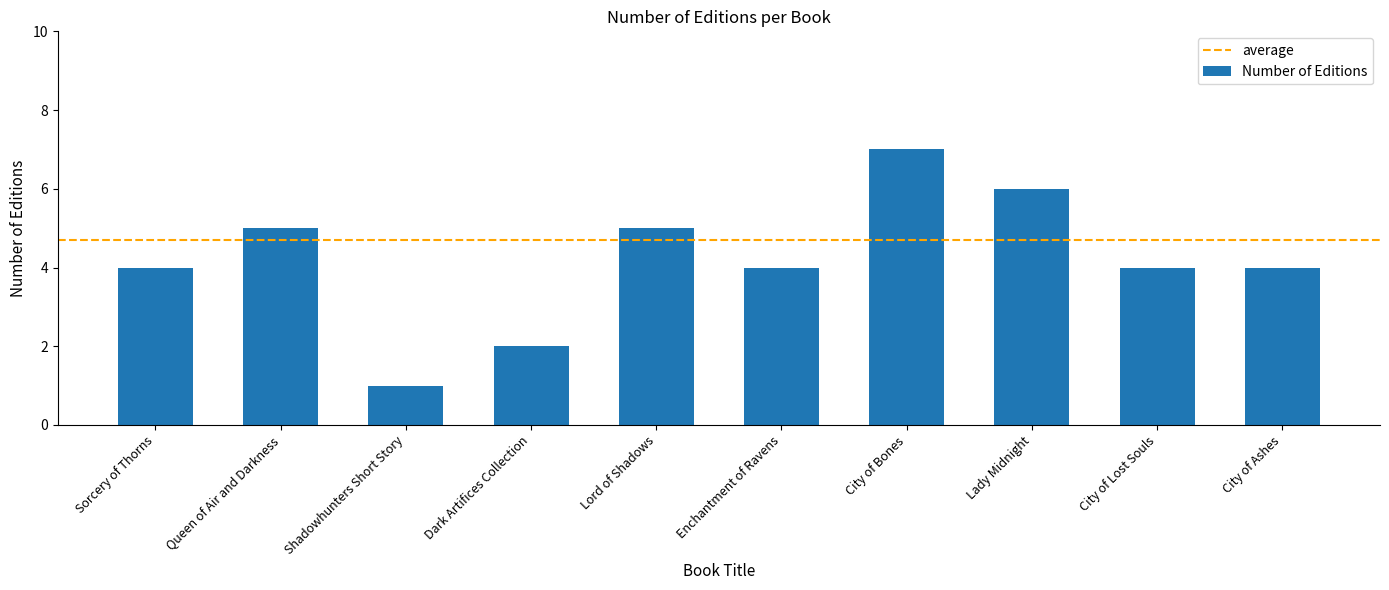

How many values are between 4 and 5?

6